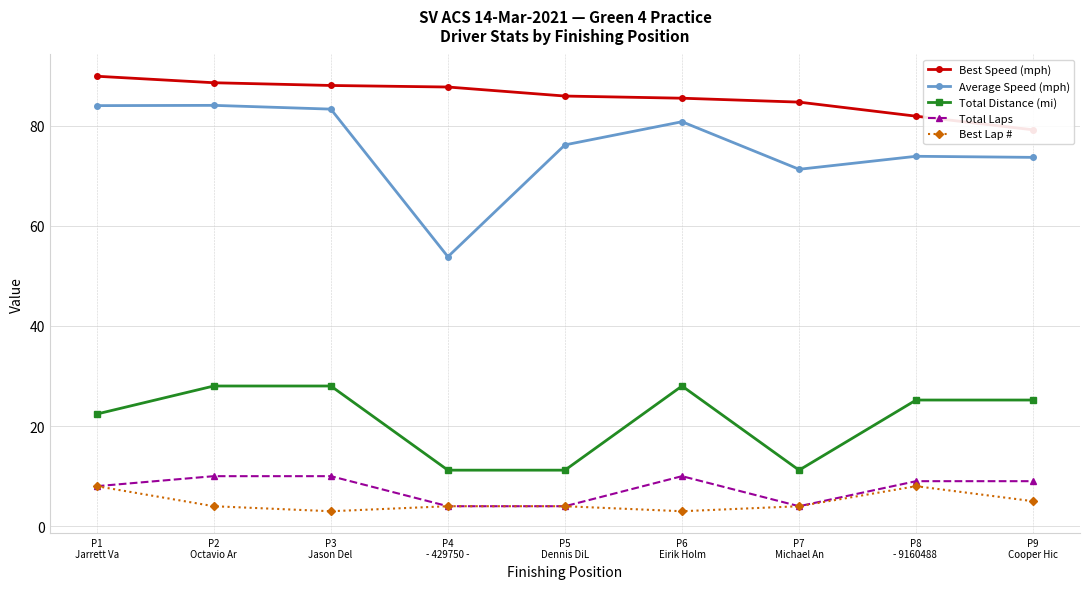

The value of Total Distance (mi) at P1
Jarrett Va is 29.7. True or false?

False